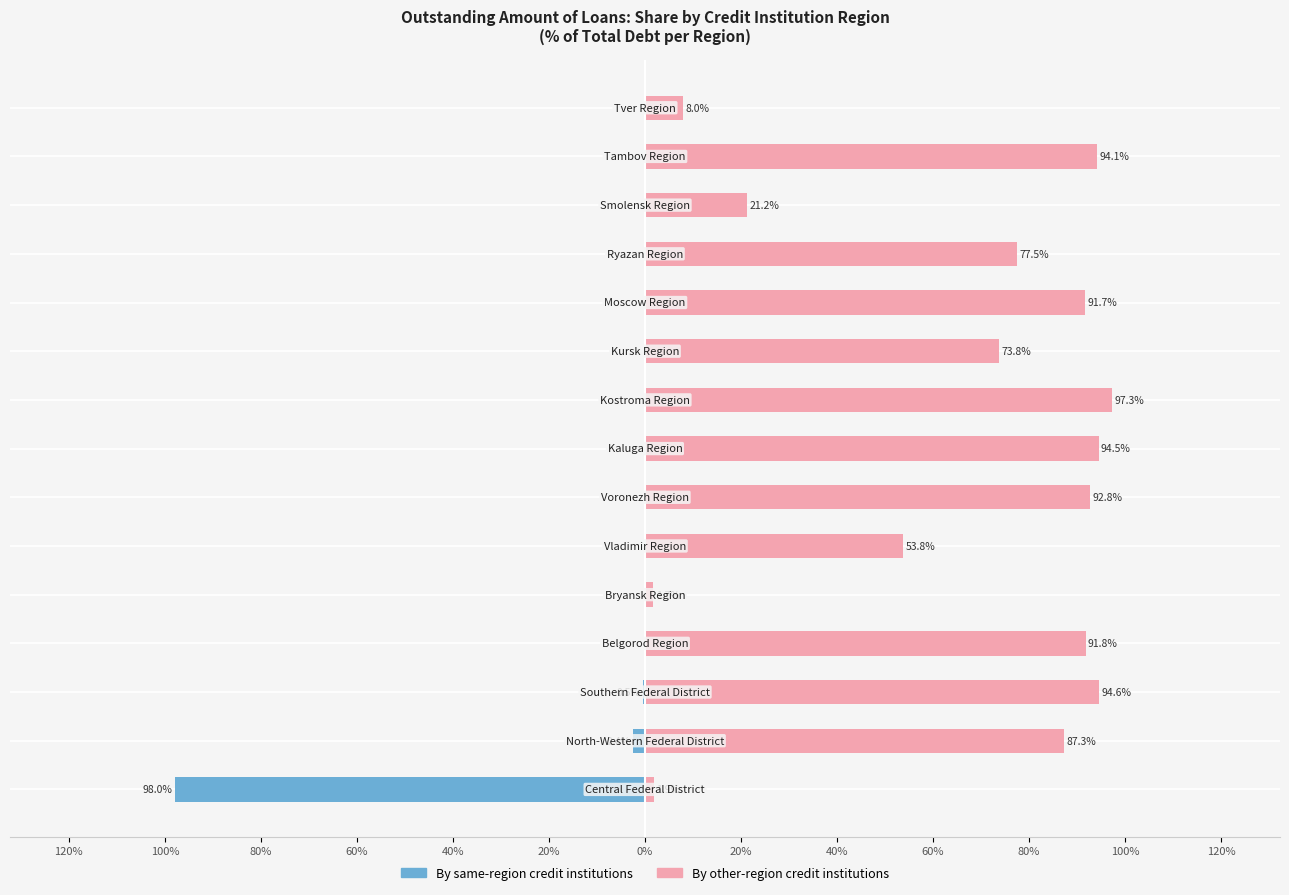

What is the minimum value for By other-region credit institutions?

1.7